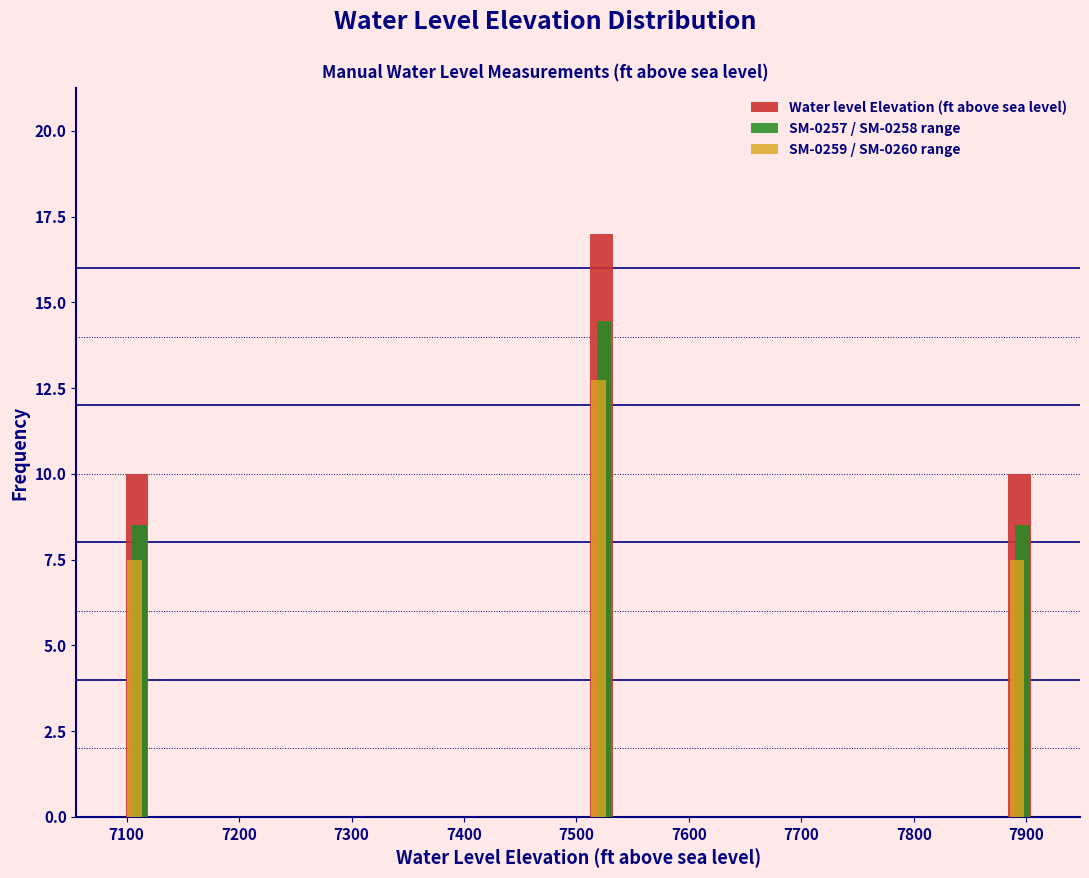

Reading left to right, list every range on the x-axis with the height of the bar of each series over it. Neither the bar edges nor the heights are printed on the chart, so give them approximately, as read against the axes.

7090 to 7130: Water level Elevation (ft above sea level)=10.0	SM-0257 / SM-0258 range=8.5	SM-0259 / SM-0260 range=7.5
7130 to 7170: Water level Elevation (ft above sea level)=0	SM-0257 / SM-0258 range=0	SM-0259 / SM-0260 range=0
7170 to 7210: Water level Elevation (ft above sea level)=0	SM-0257 / SM-0258 range=0	SM-0259 / SM-0260 range=0
7210 to 7250: Water level Elevation (ft above sea level)=0	SM-0257 / SM-0258 range=0	SM-0259 / SM-0260 range=0
7250 to 7300: Water level Elevation (ft above sea level)=0	SM-0257 / SM-0258 range=0	SM-0259 / SM-0260 range=0
7300 to 7340: Water level Elevation (ft above sea level)=0	SM-0257 / SM-0258 range=0	SM-0259 / SM-0260 range=0
7340 to 7380: Water level Elevation (ft above sea level)=0	SM-0257 / SM-0258 range=0	SM-0259 / SM-0260 range=0
7380 to 7420: Water level Elevation (ft above sea level)=0	SM-0257 / SM-0258 range=0	SM-0259 / SM-0260 range=0
7420 to 7460: Water level Elevation (ft above sea level)=0	SM-0257 / SM-0258 range=0	SM-0259 / SM-0260 range=0
7460 to 7500: Water level Elevation (ft above sea level)=0	SM-0257 / SM-0258 range=0	SM-0259 / SM-0260 range=0
7500 to 7540: Water level Elevation (ft above sea level)=17.0	SM-0257 / SM-0258 range=14.5	SM-0259 / SM-0260 range=13.0
7540 to 7580: Water level Elevation (ft above sea level)=0	SM-0257 / SM-0258 range=0	SM-0259 / SM-0260 range=0
7580 to 7630: Water level Elevation (ft above sea level)=0	SM-0257 / SM-0258 range=0	SM-0259 / SM-0260 range=0
7630 to 7670: Water level Elevation (ft above sea level)=0	SM-0257 / SM-0258 range=0	SM-0259 / SM-0260 range=0
7670 to 7710: Water level Elevation (ft above sea level)=0	SM-0257 / SM-0258 range=0	SM-0259 / SM-0260 range=0
7710 to 7750: Water level Elevation (ft above sea level)=0	SM-0257 / SM-0258 range=0	SM-0259 / SM-0260 range=0
7750 to 7790: Water level Elevation (ft above sea level)=0	SM-0257 / SM-0258 range=0	SM-0259 / SM-0260 range=0
7790 to 7830: Water level Elevation (ft above sea level)=0	SM-0257 / SM-0258 range=0	SM-0259 / SM-0260 range=0
7830 to 7870: Water level Elevation (ft above sea level)=0	SM-0257 / SM-0258 range=0	SM-0259 / SM-0260 range=0
7870 to 7910: Water level Elevation (ft above sea level)=10.0	SM-0257 / SM-0258 range=8.5	SM-0259 / SM-0260 range=7.5